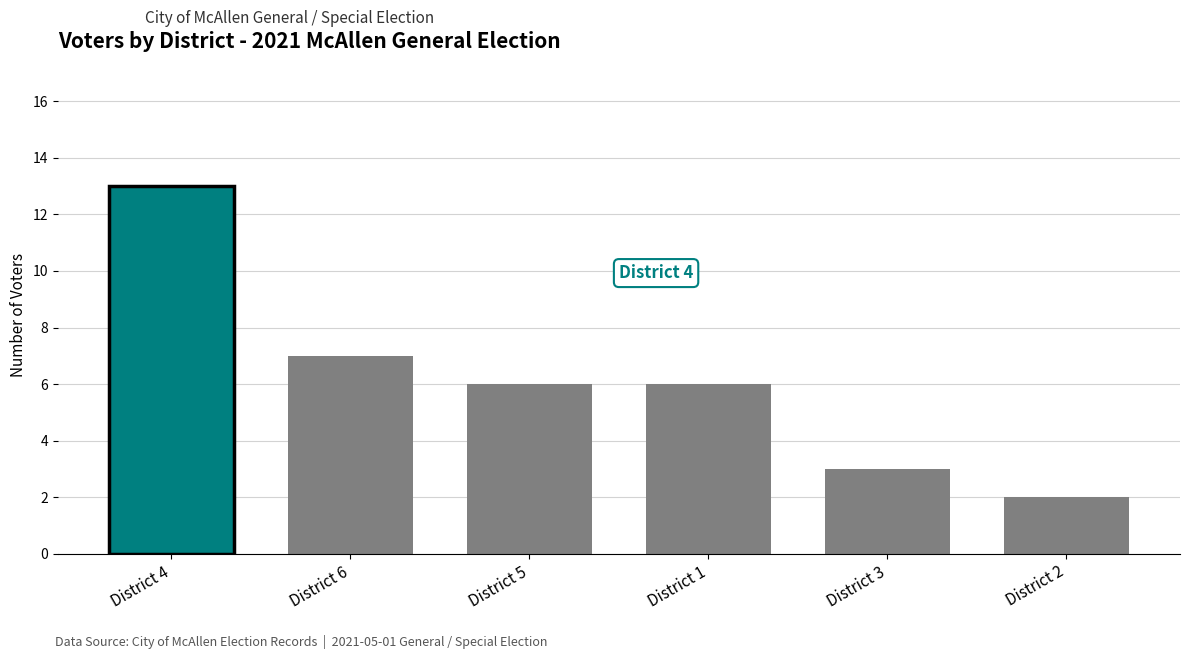

How many categories are shown in the chart?

6